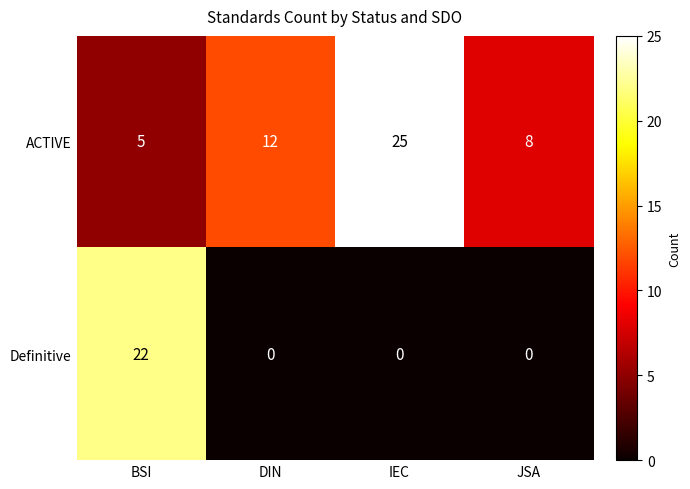

What is the total value across all series at IEC?

25